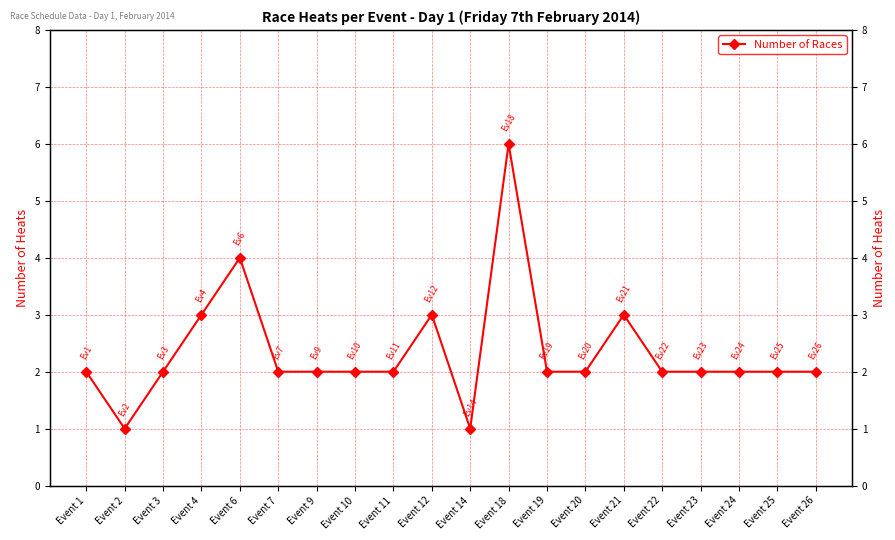

Which label corresponds to the largest value in the chart?

Event 18